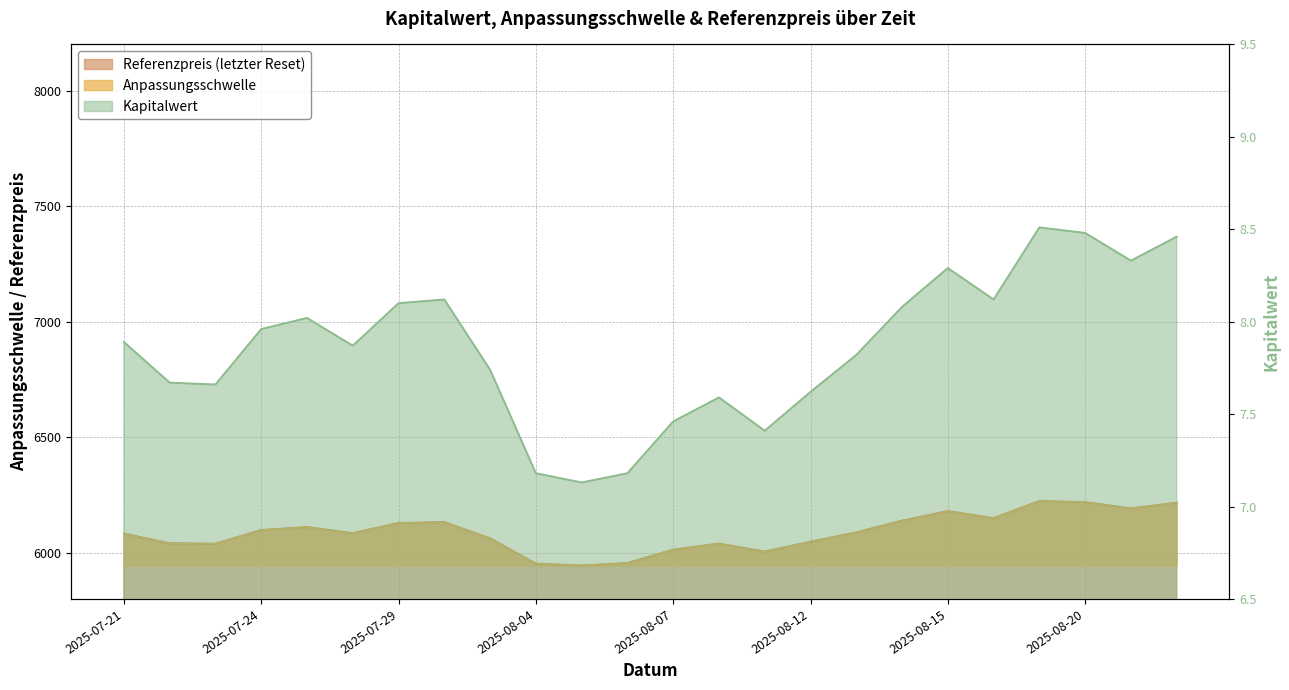

True or false: Kapitalwert and Anpassungsschwelle intersect in this chart.

False